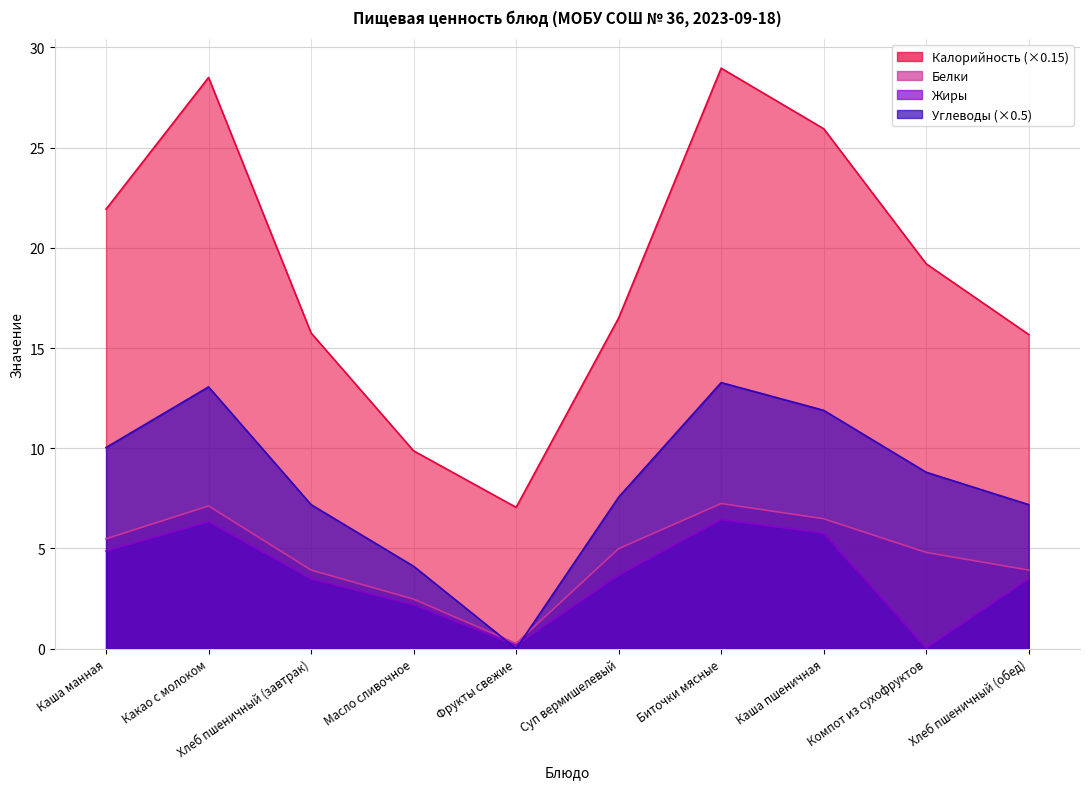

Where is Белки nearest to the value 3?

Масло сливочное